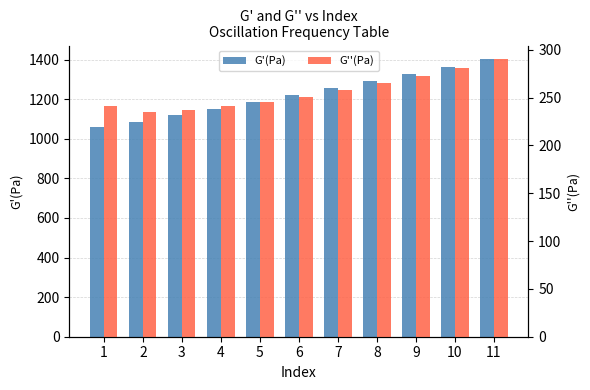

What is the minimum value for G''(Pa)?

234.5